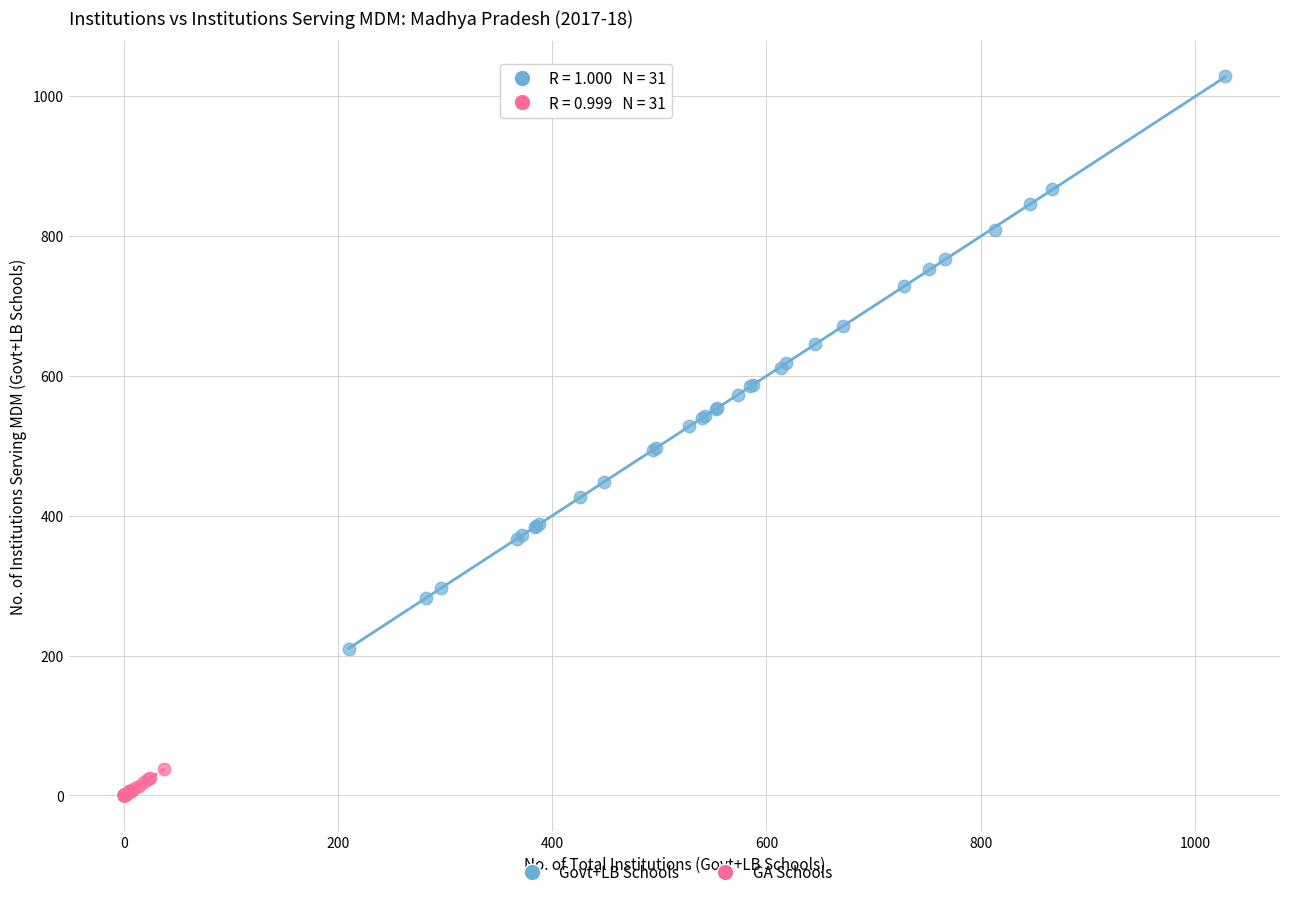

Which series reaches the maximum Y coordinate?

Govt+LB Schools